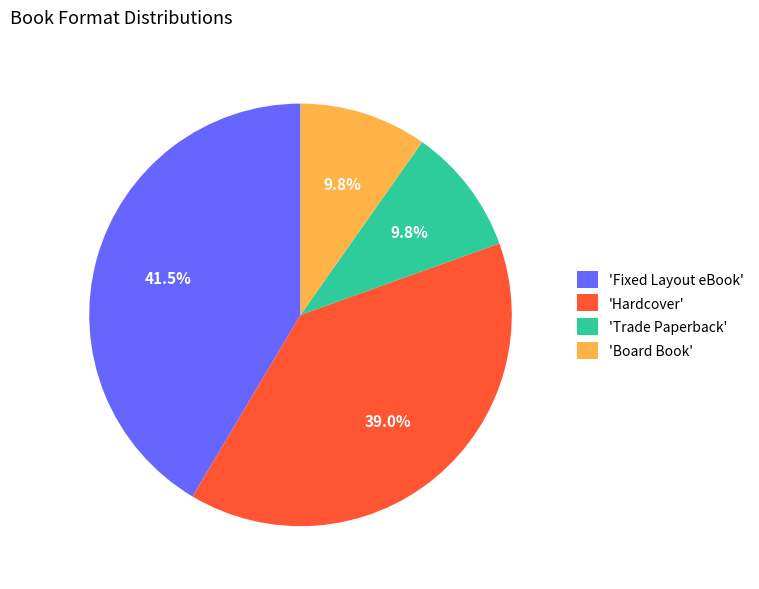

Is the sum of 'Board Book' and 'Fixed Layout eBook' greater than half?

Yes